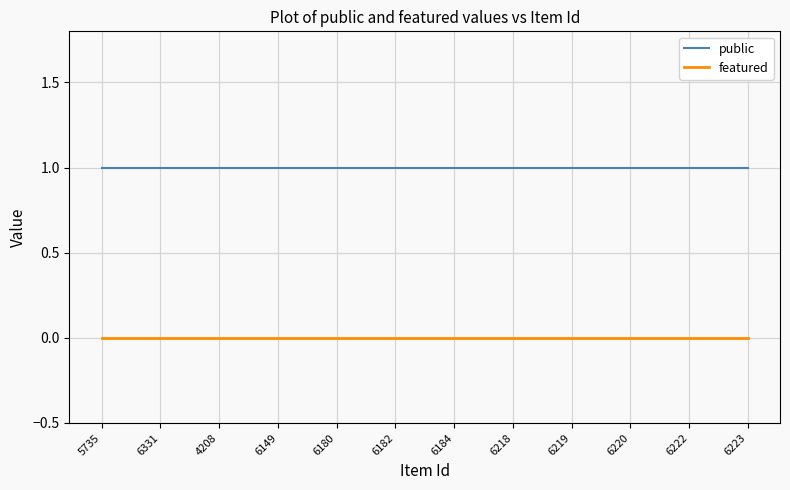

List the series in order of their peak value, lowest first.

featured, public